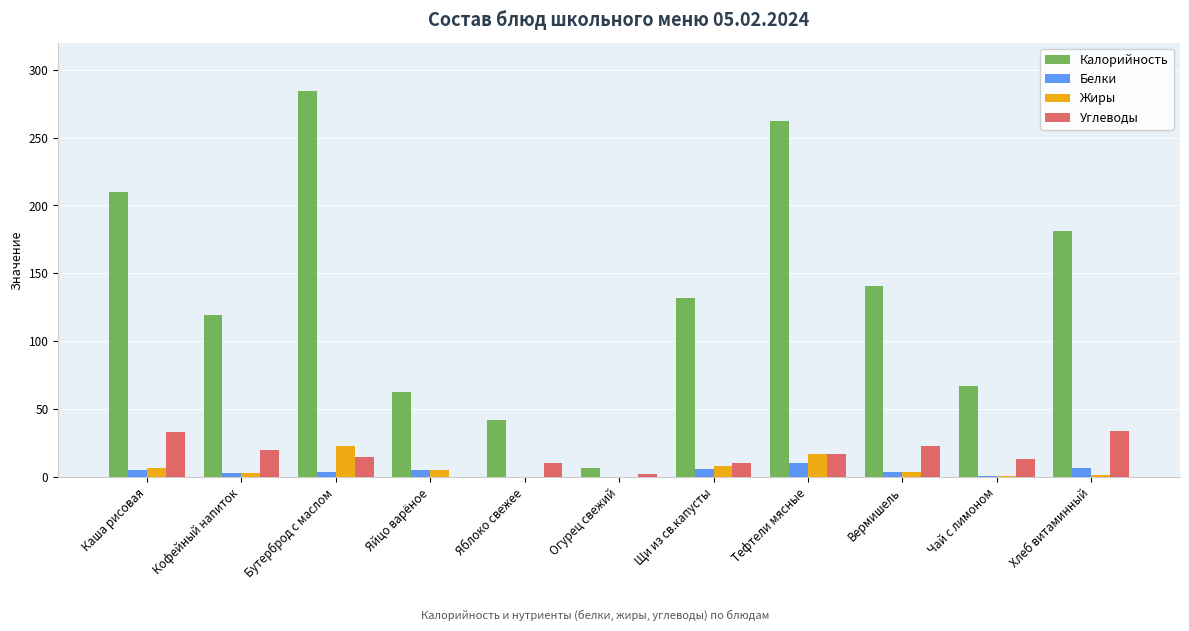

What is the maximum value shown in the chart?

284.0